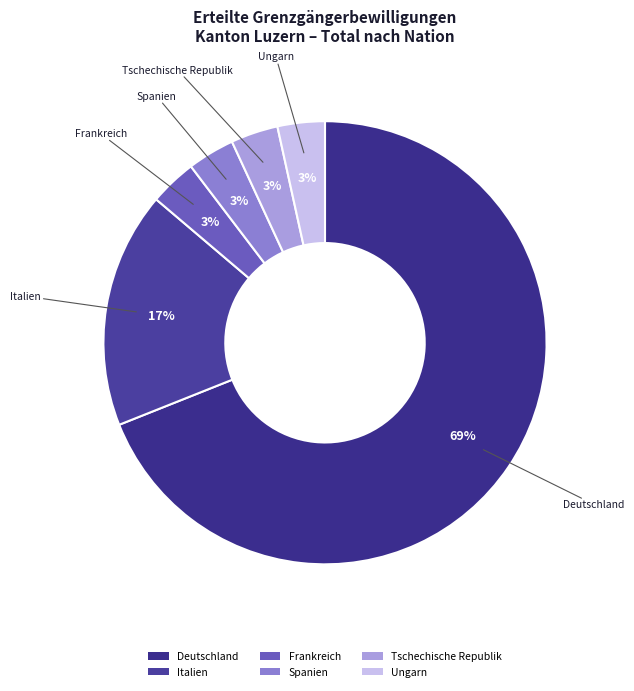

Does Ungarn represent more than half of the total?

No